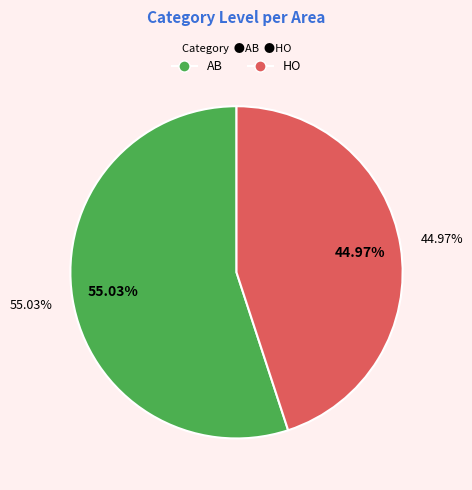

To the nearest percent, what portion does HO represent?

45%